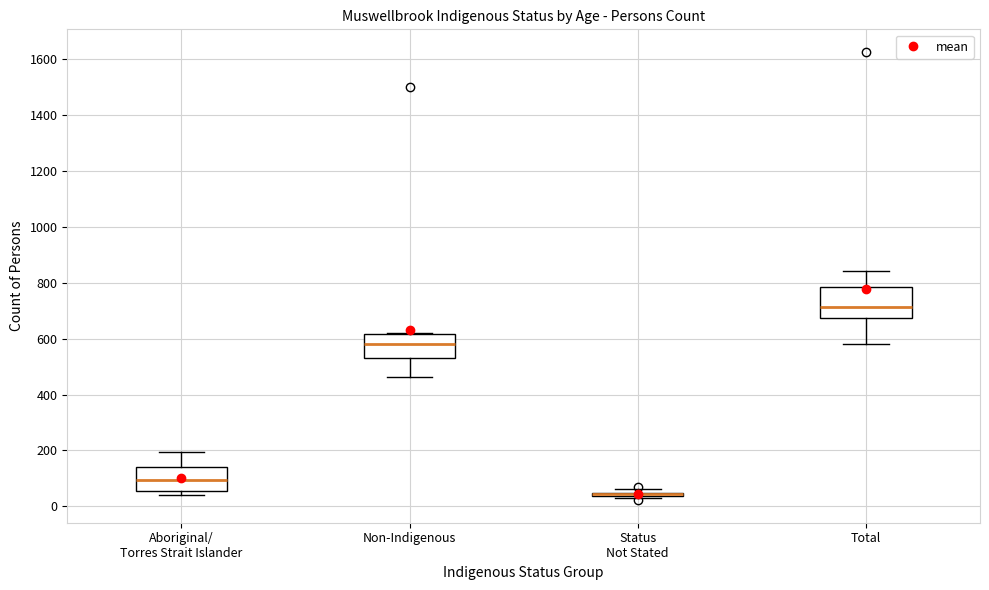

Reading left to right, read every box against the y-axis: the position of its median line, the range the box covers, and the ends of its whiskers. The values are not printed on the chart, so give them approximately, as read against the axis.

Aboriginal/ Torres Strait Islander: median 100, box 60 to 140, whiskers 40 to 200
Non-Indigenous: median 580, box 540 to 620, whiskers 460 to 620
Status Not Stated: box collapsed to a line at 40, whiskers 40 to 60
Total: median 720, box 680 to 780, whiskers 580 to 840